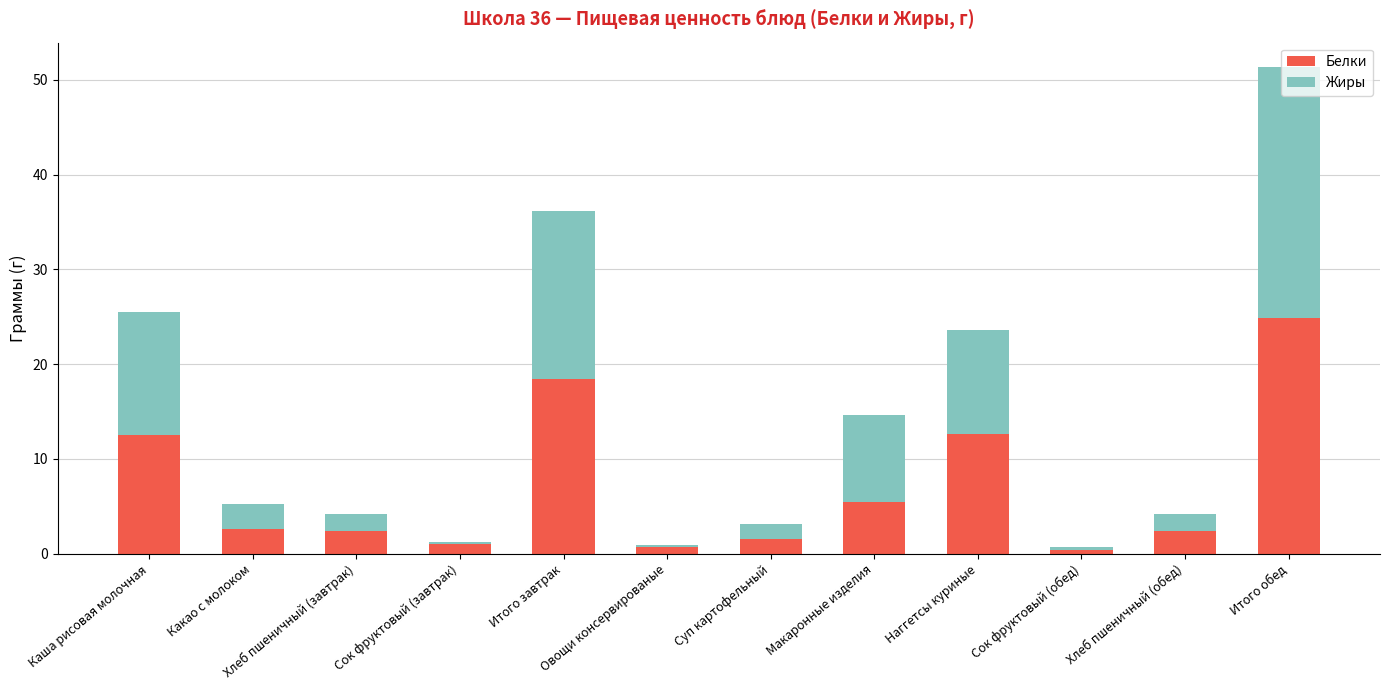

How many categories are shown in the chart?

12